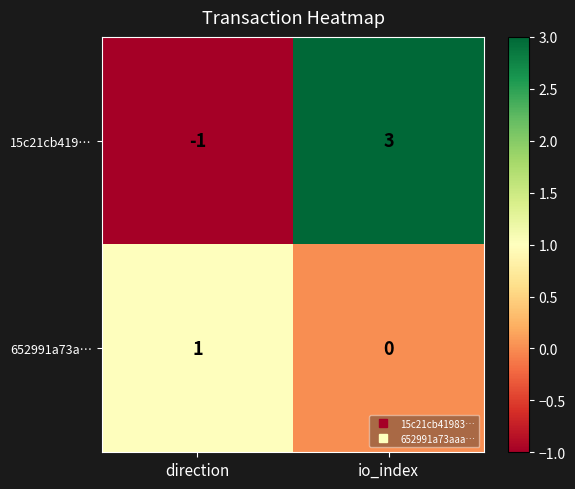

At which label is 652991a73a… closest to 0?

io_index